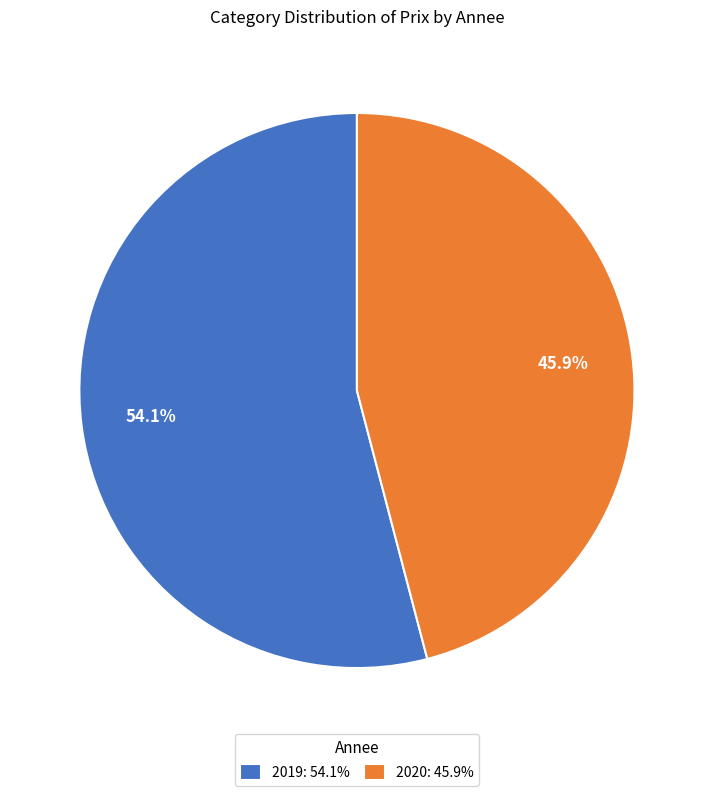

What is the smallest slice in the pie chart?

2020